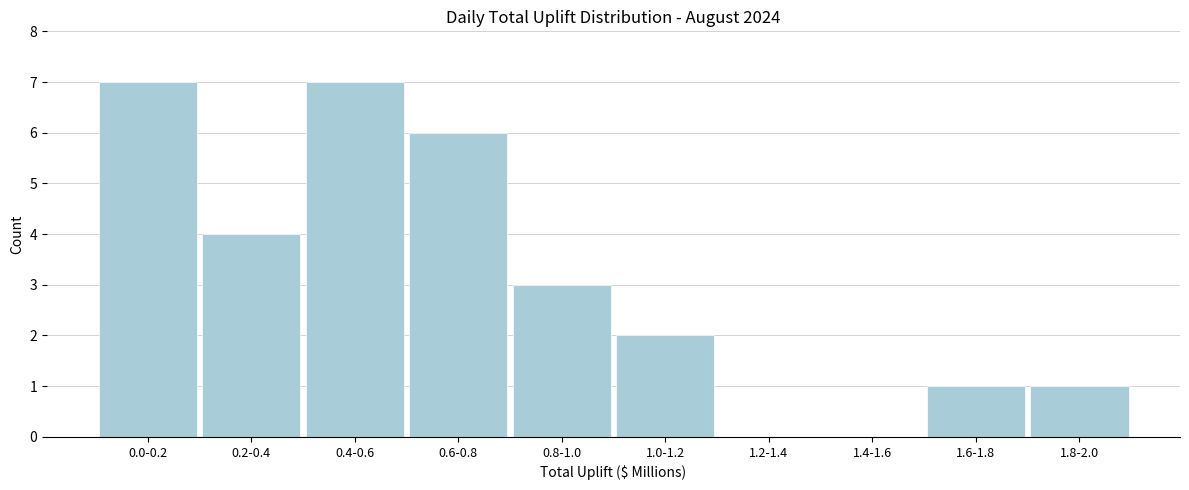

What is the greatest value displayed?

7